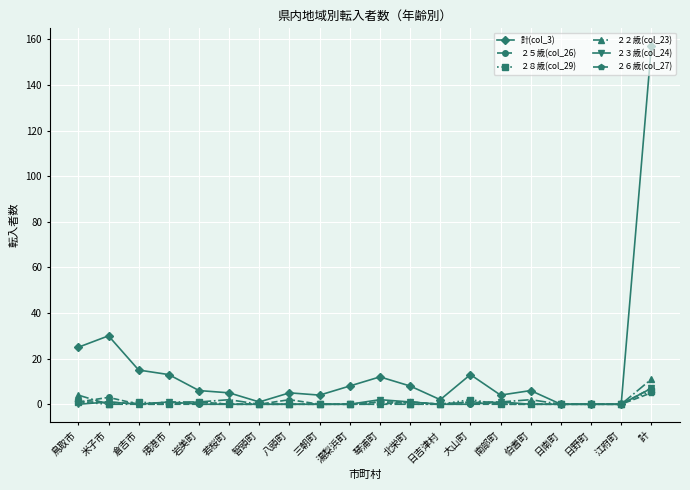

At which label is ２２歳(col_23) closest to 5?

鳥取市